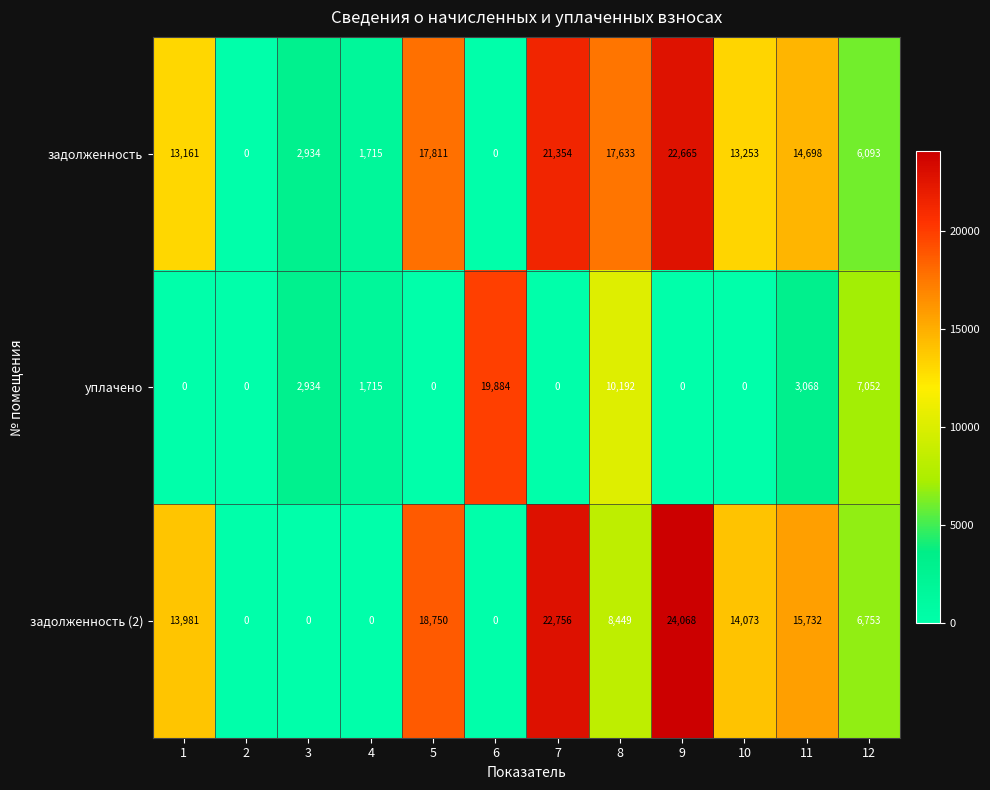

At which label does задолженность first exceed 13253?

5